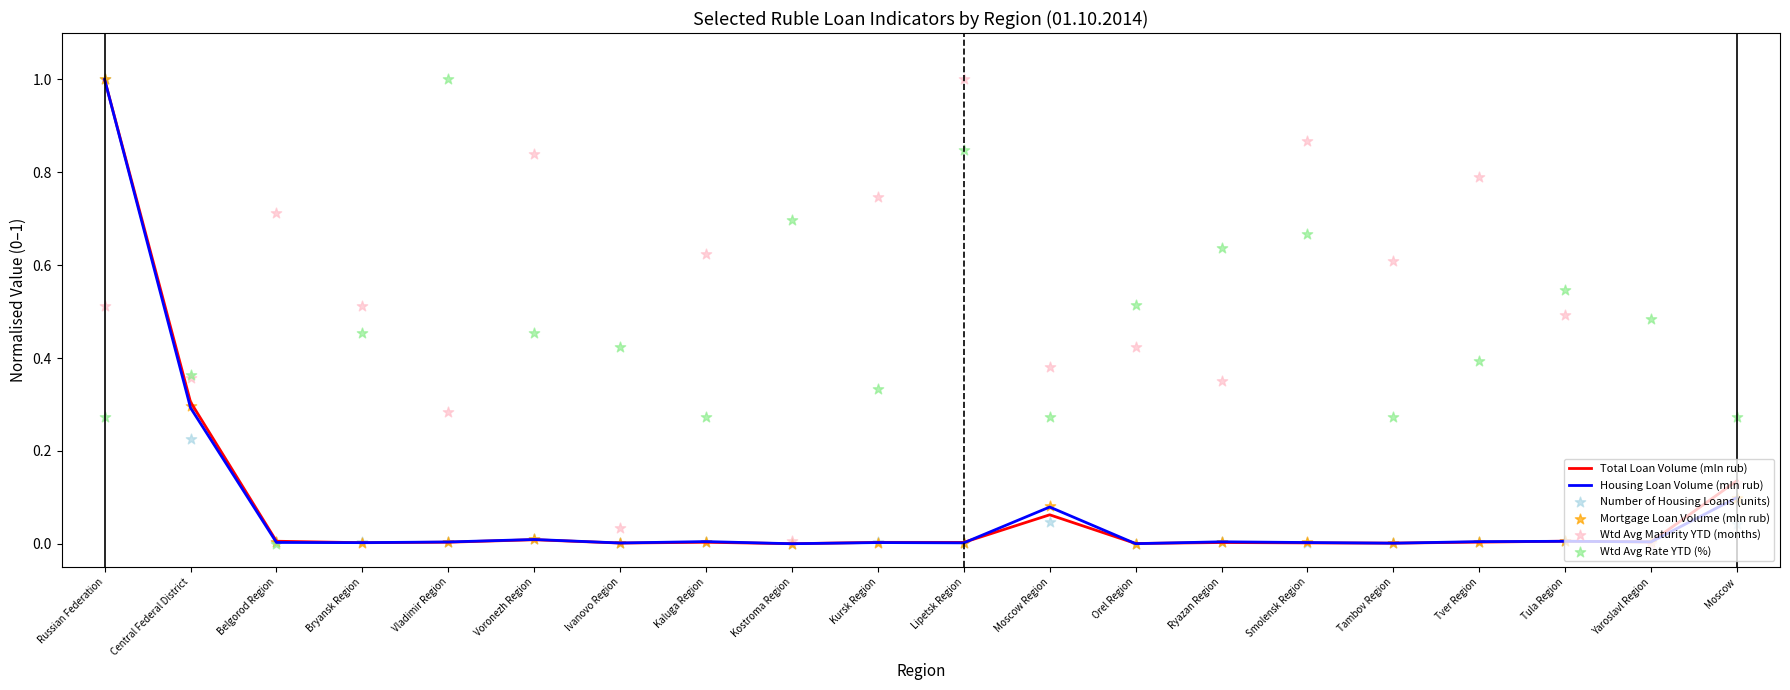

What is the total value across all series at Orel Region?

0.9